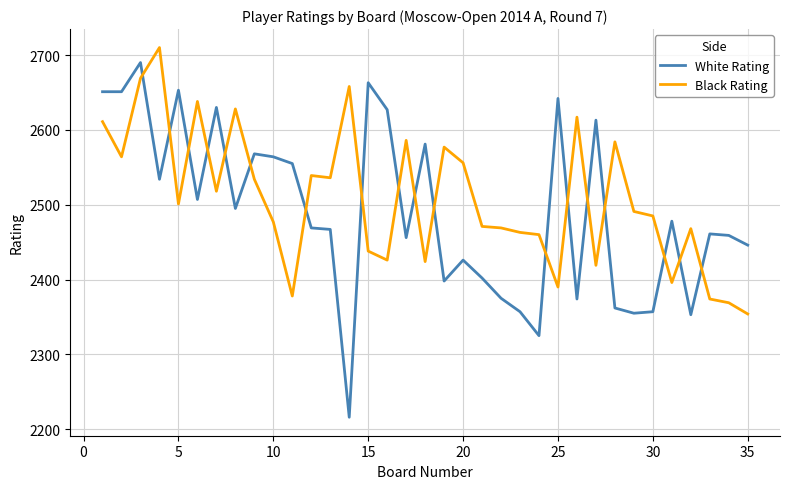

Which series has the widest spread of values?

White Rating